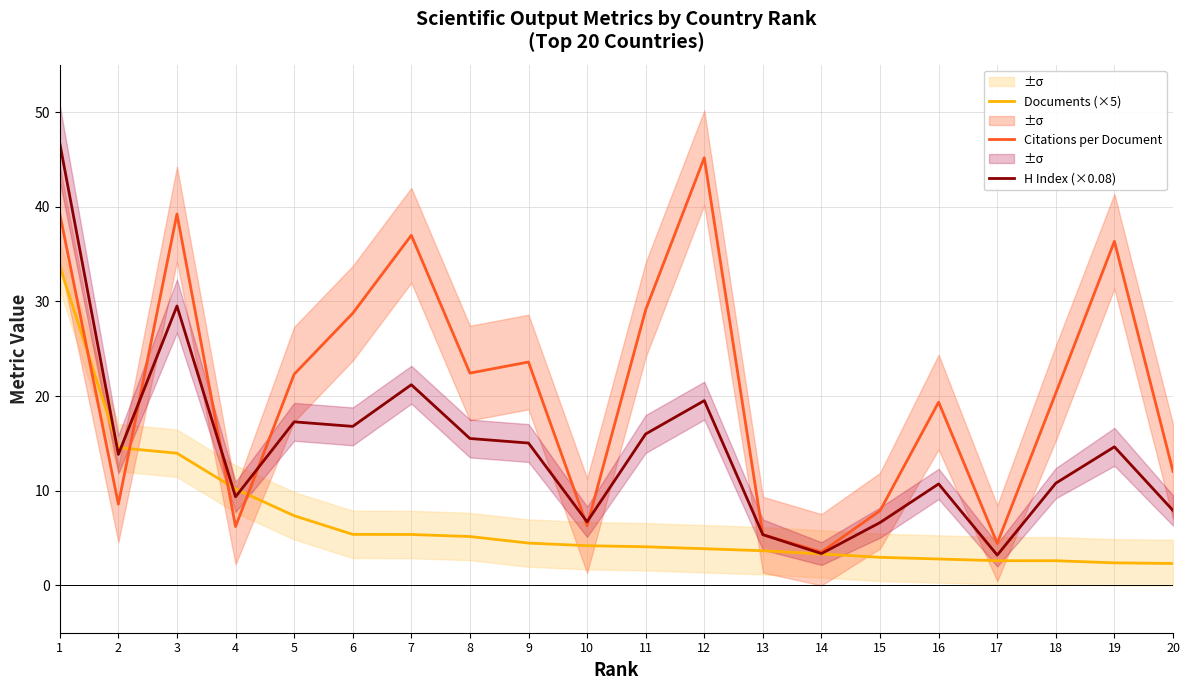

At which label does Documents (×5) first exceed 4?

1